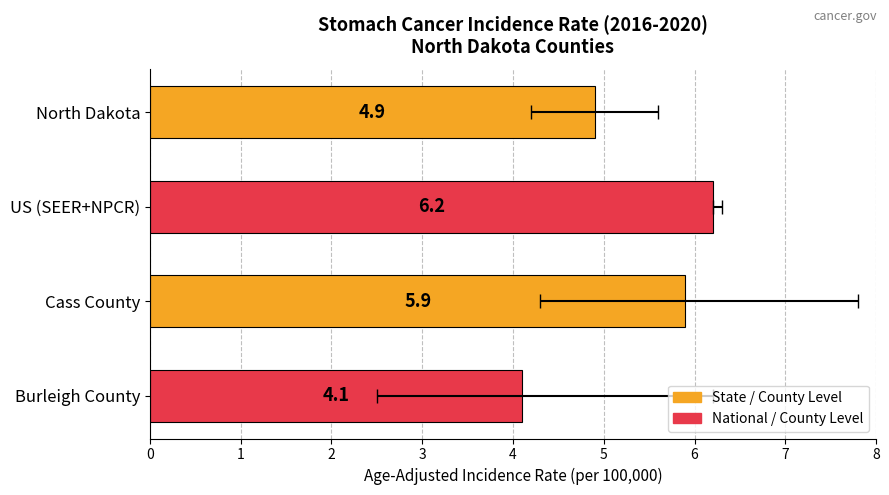

What is the average value?

5.3